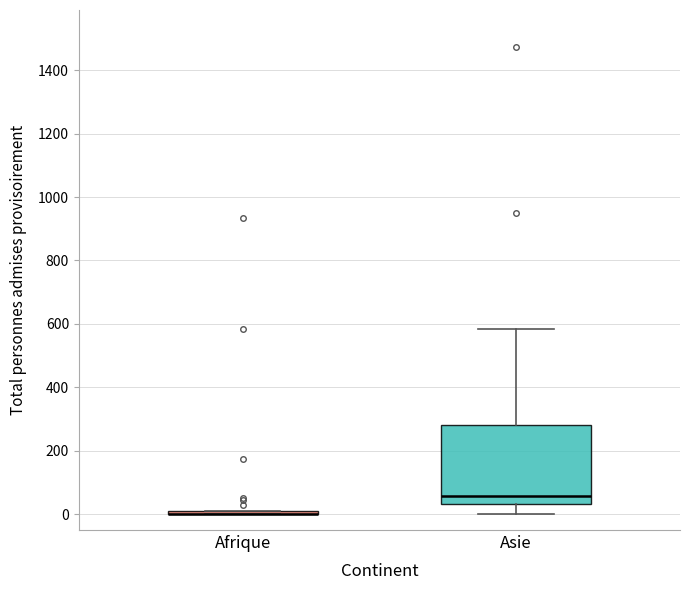

Reading left to right, transcribe this box plot: for each box, give where its median line is, the range the box spans, and where its two whiskers end, as read against the y-axis. The values are not printed on the chart, so give them approximately, as read against the axis.

Afrique: box collapsed to a line at 0, whiskers 0 to 20
Asie: median 60, box 40 to 280, whiskers 0 to 580